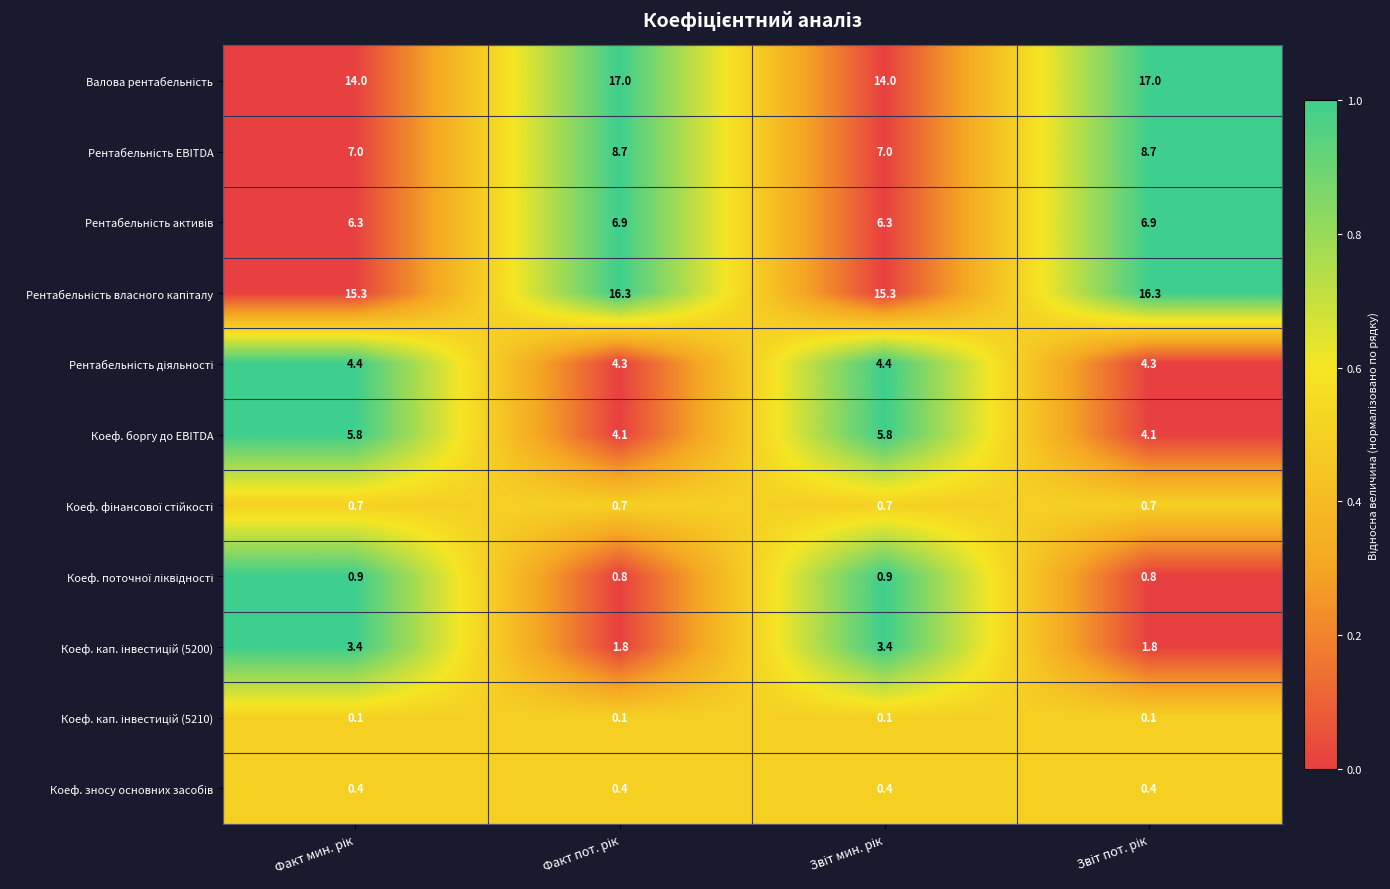

Count the number of categories in the chart.

4